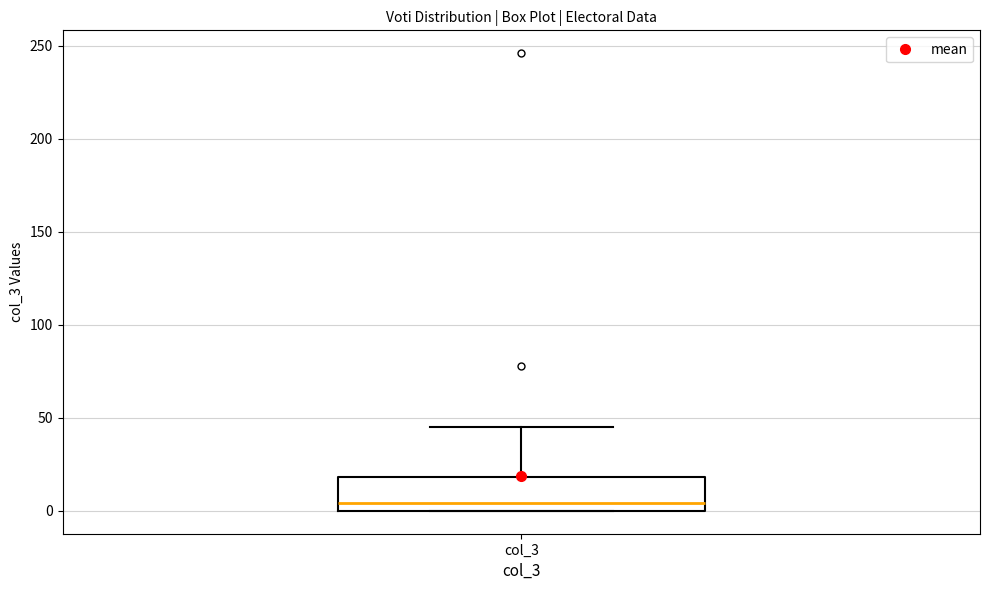

Read this box plot against the y-axis: the position of the median line, the range covered by the box, and the ends of both whiskers. The values are not printed on the chart, so give them approximately, as read against the axis.

median 5, box 0 to 20, whiskers 0 to 45